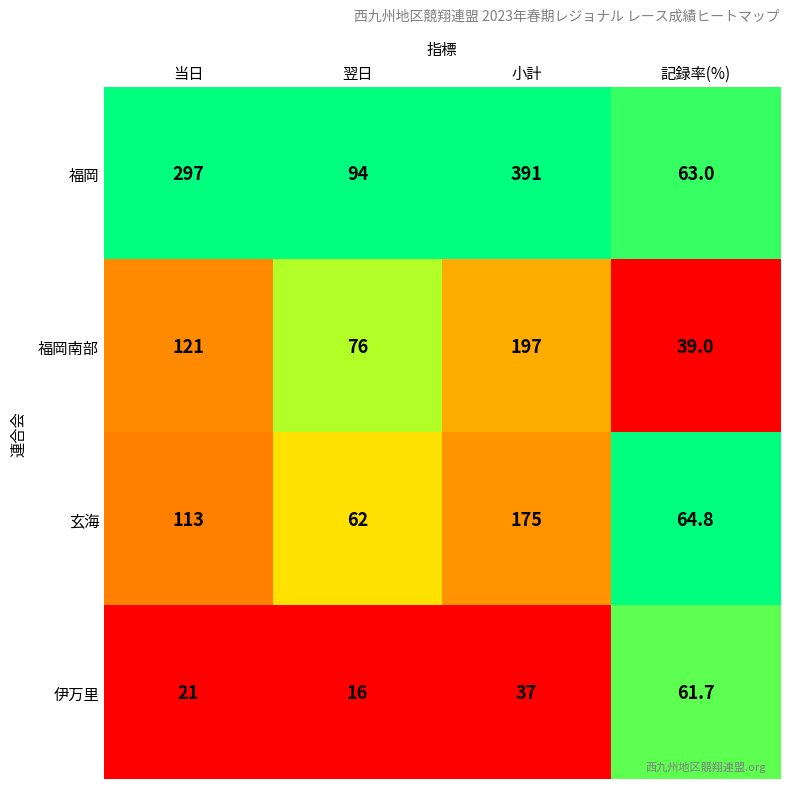

List the series in order of their peak value, highest first.

福岡, 福岡南部, 玄海, 伊万里